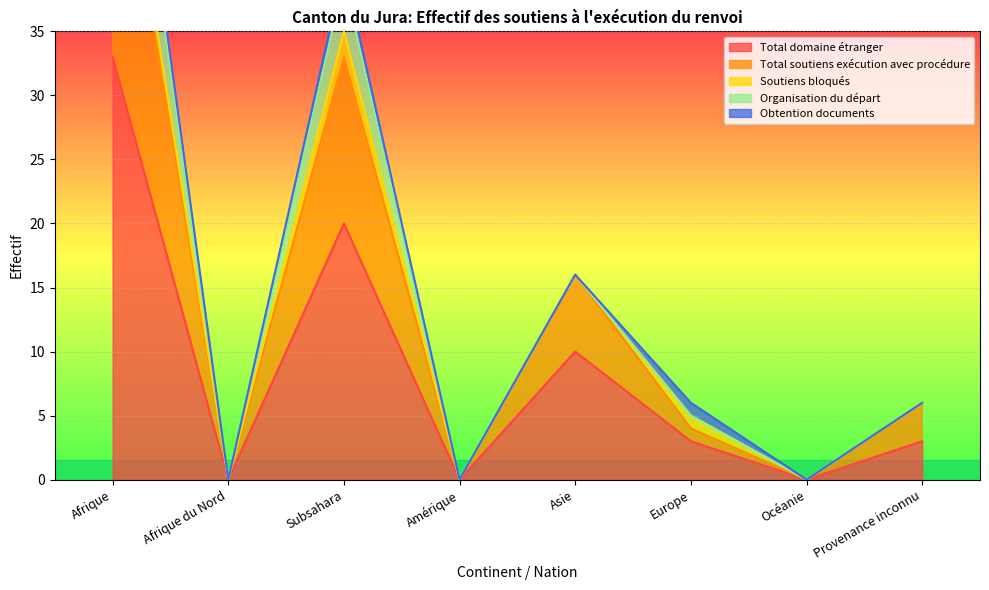

How many lines are shown in the chart?

5